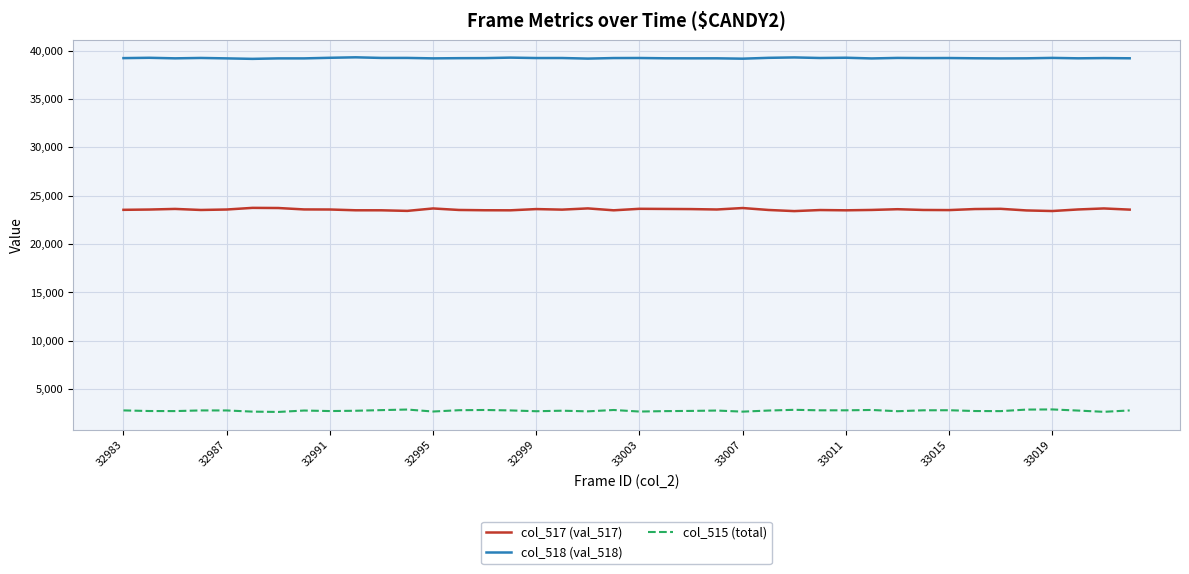

How many categories are shown in the chart?

40